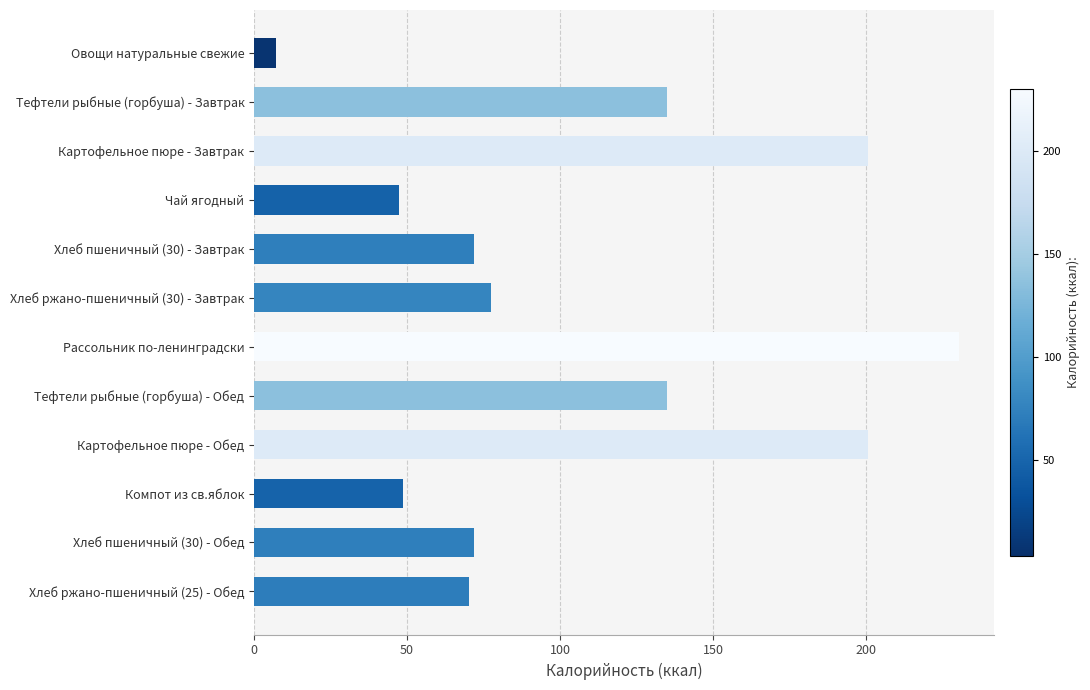

What is the sum of the values at Чай ягодный and Картофельное пюре - Завтрак?

247.9